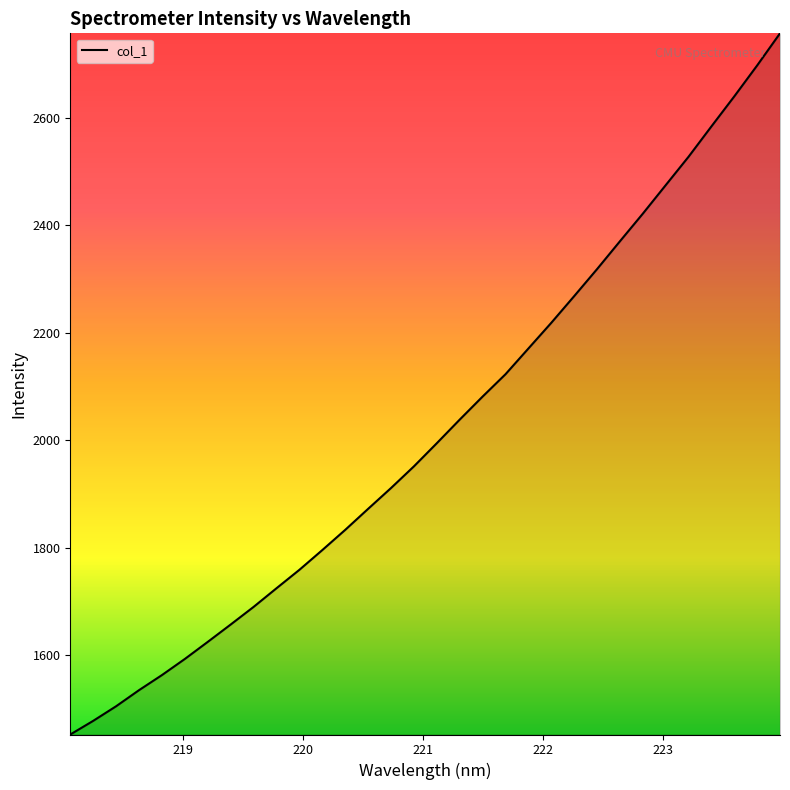

What is the maximum value shown in the chart?

2756.7